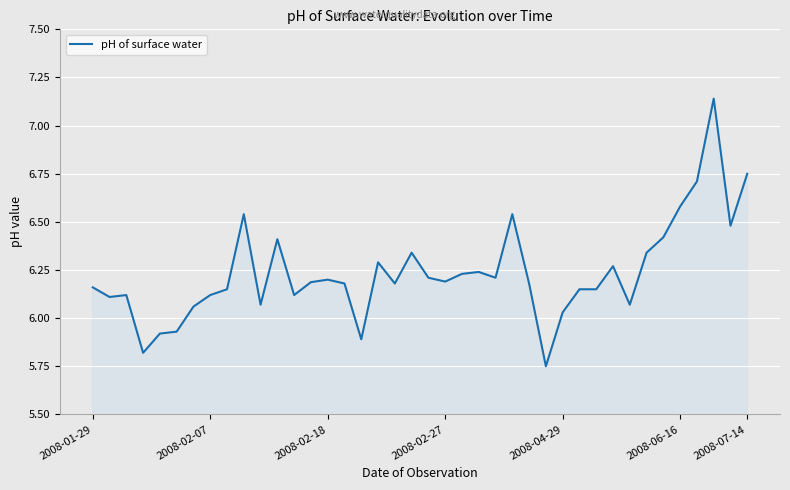

What is the difference between the maximum and minimum values?

1.4